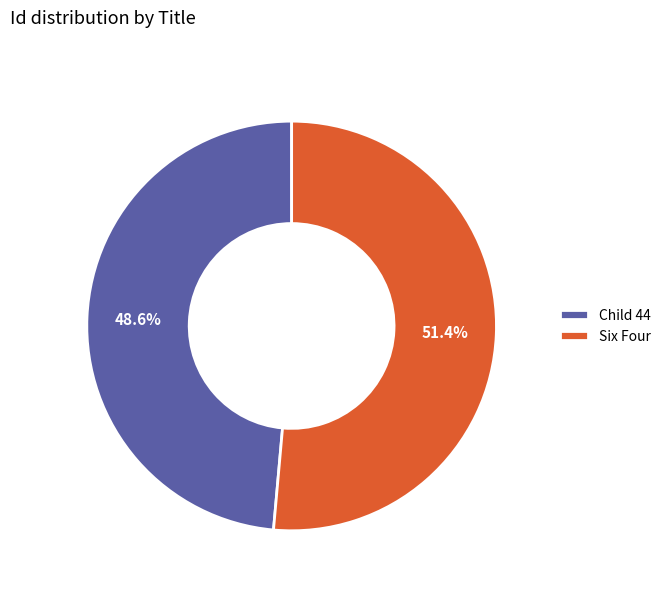

To the nearest percent, what percentage of the pie is Six Four?

51%